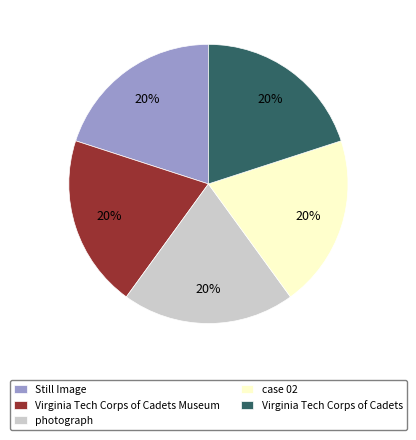

Does case 02 represent more than half of the total?

No